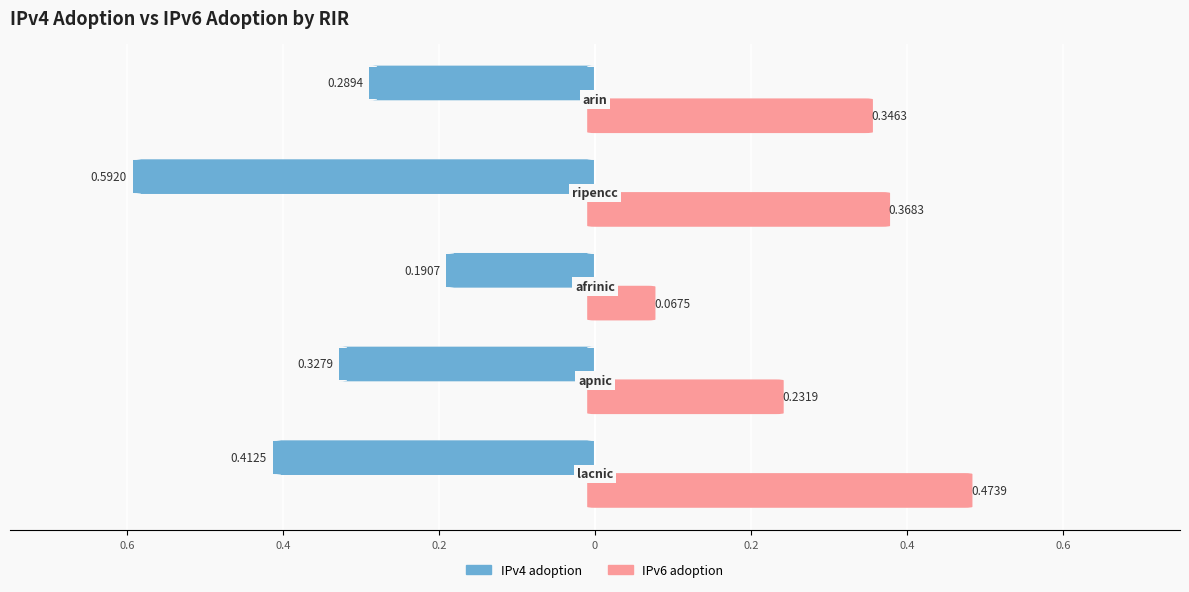

Reading right to left, extract all data points from this chart.

IPv4 adoption: -0.3	-0.6	-0.2	-0.3	-0.4
IPv6 adoption: 0.3	0.4	0.1	0.2	0.5